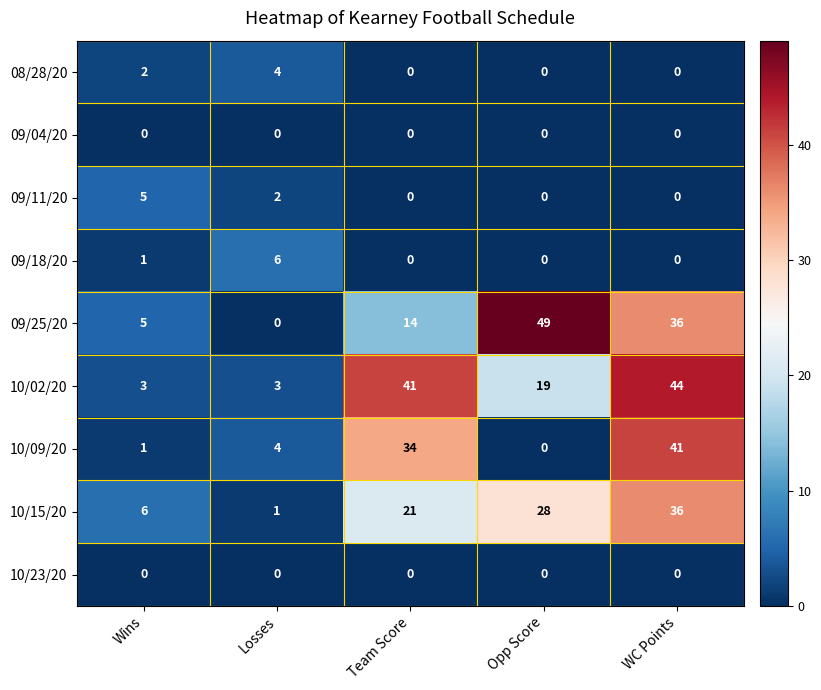

True or false: 09/25/20 has a value of 49 at Opp Score.

True